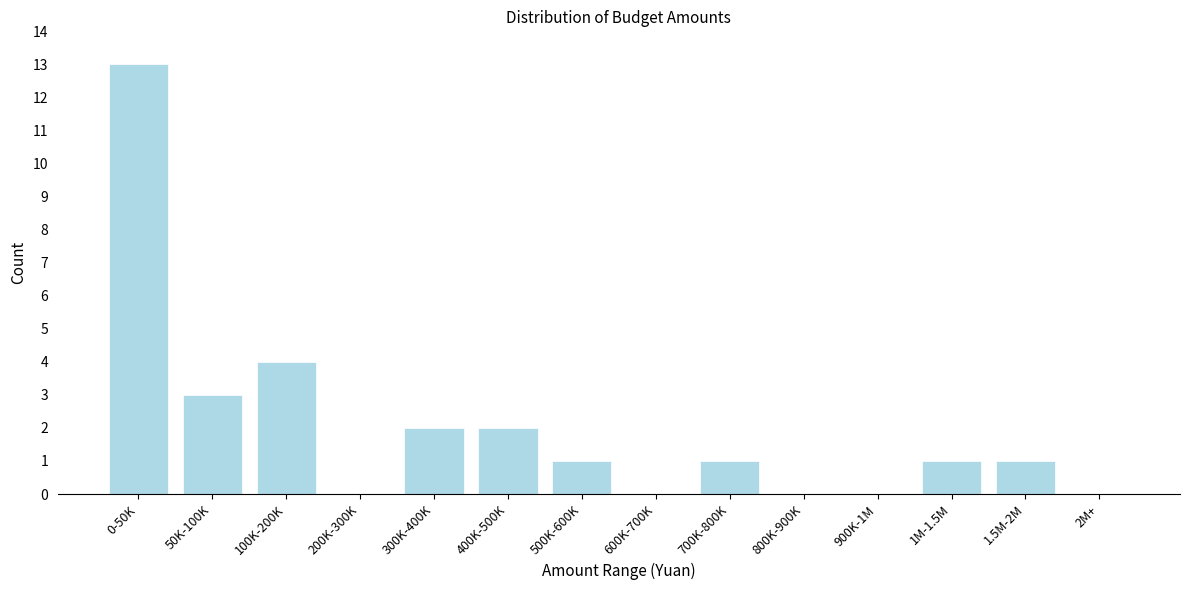

Reading left to right, transcribe all the data shown in this chart.

0-50K=13	50K-100K=3	100K-200K=4	200K-300K=0	300K-400K=2	400K-500K=2	500K-600K=1	600K-700K=0	700K-800K=1	800K-900K=0	900K-1M=0	1M-1.5M=1	1.5M-2M=1	2M+=0